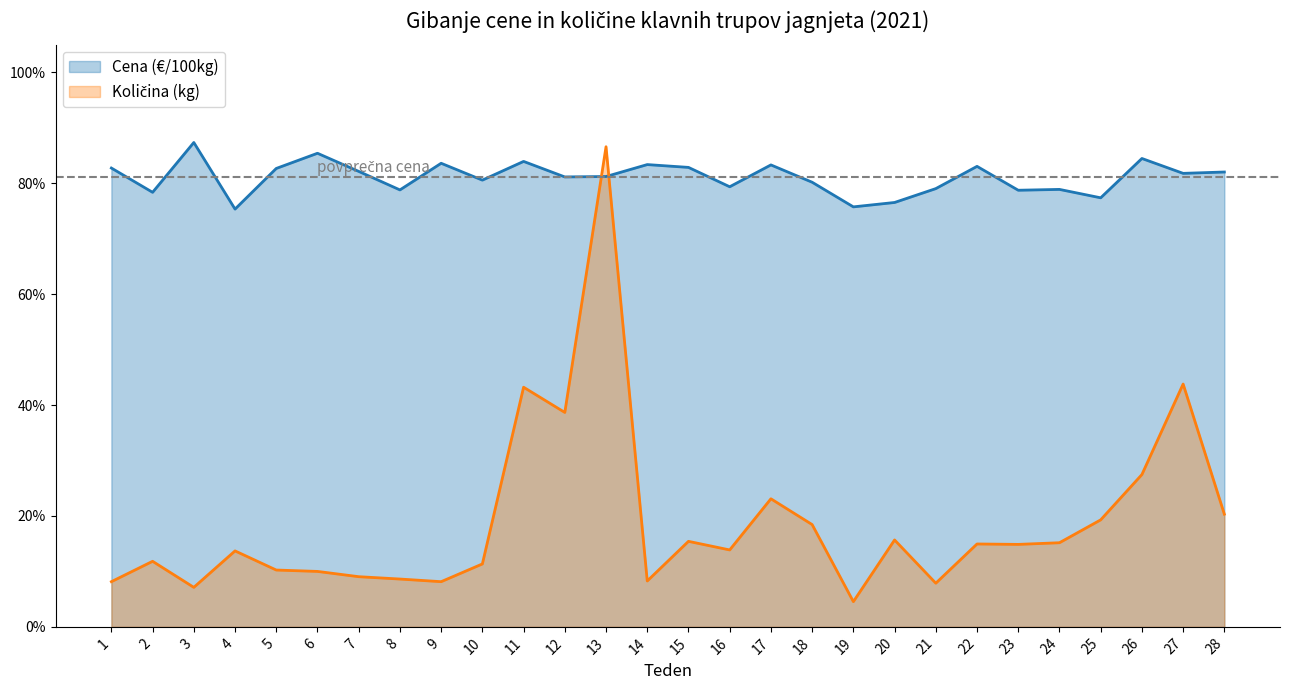

Rank the series by their maximum value, from highest to lowest.

Cena (€/100kg), Količina (kg)